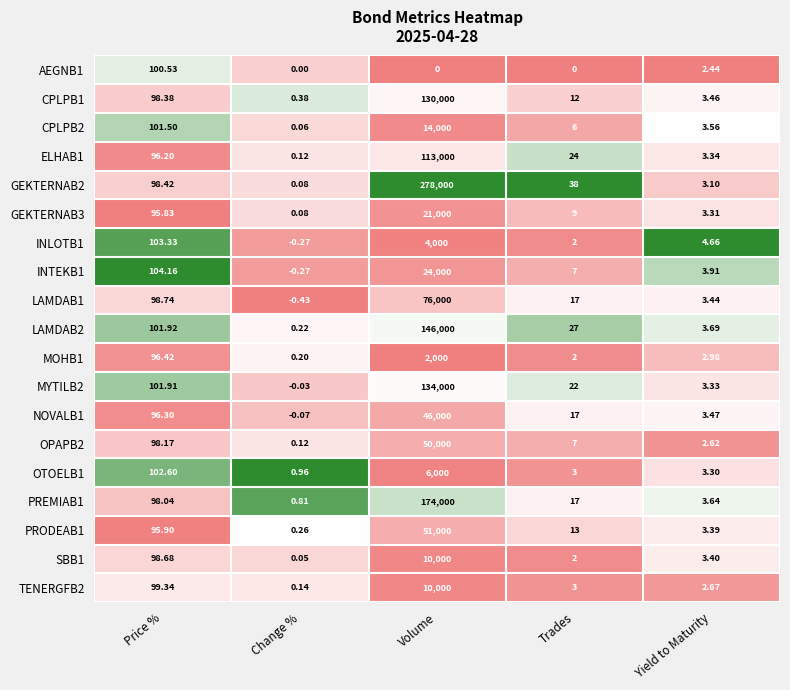

Where is PRODEAB1 nearest to the value 25500?

Price %